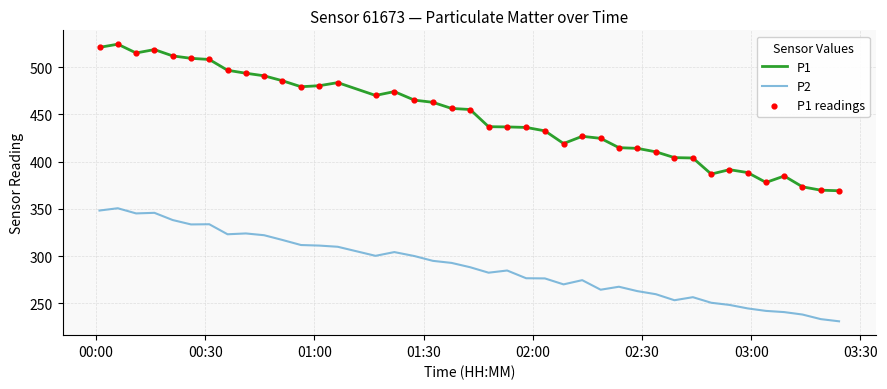

Which series has the largest total across all categories?

P1